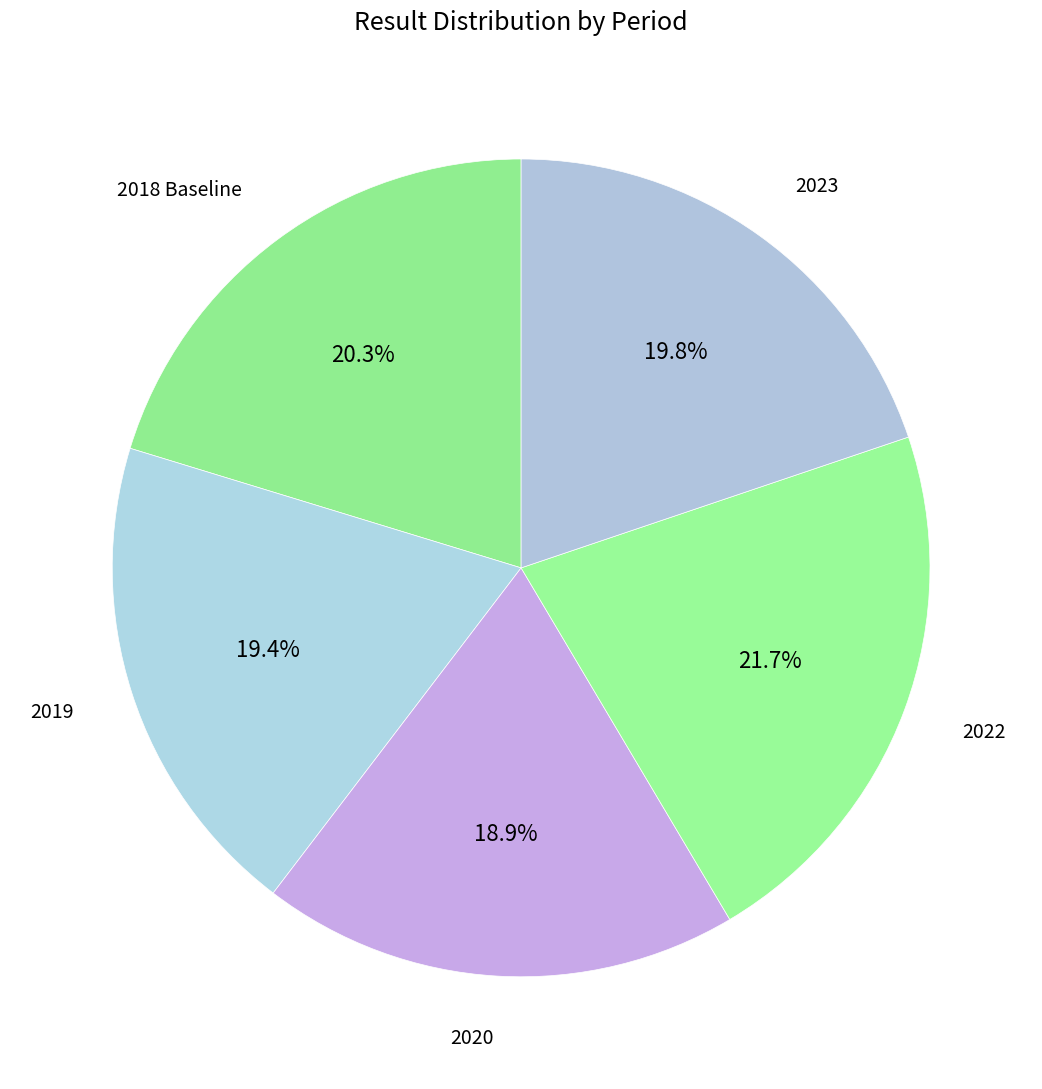

Count the number of slices in the pie.

5